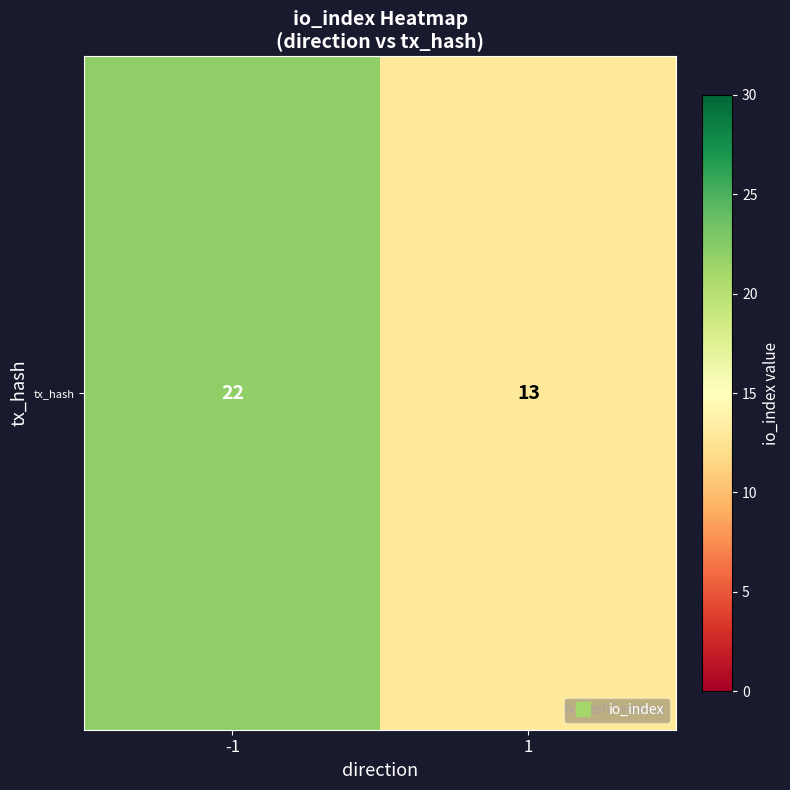

What is the change in value from -1 to 1?

-9